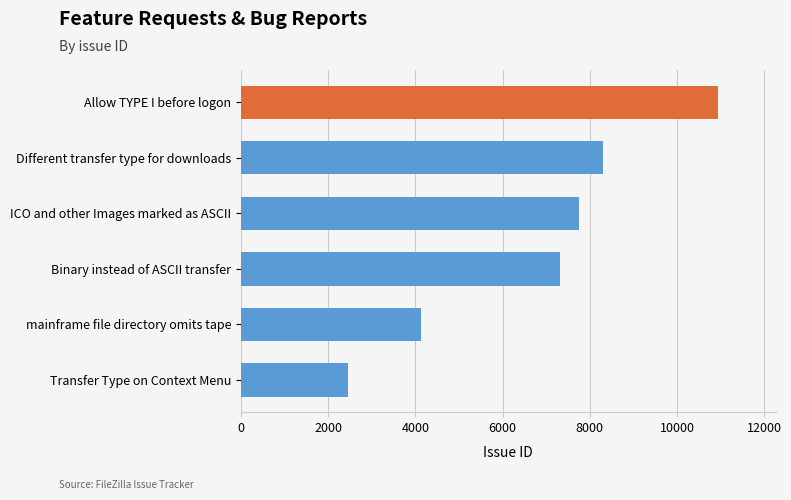

List the labels in order of value, smallest first.

Transfer Type on Context Menu, mainframe file directory omits tape, Binary instead of ASCII transfer, ICO and other Images marked as ASCII, Different transfer type for downloads, Allow TYPE I before logon